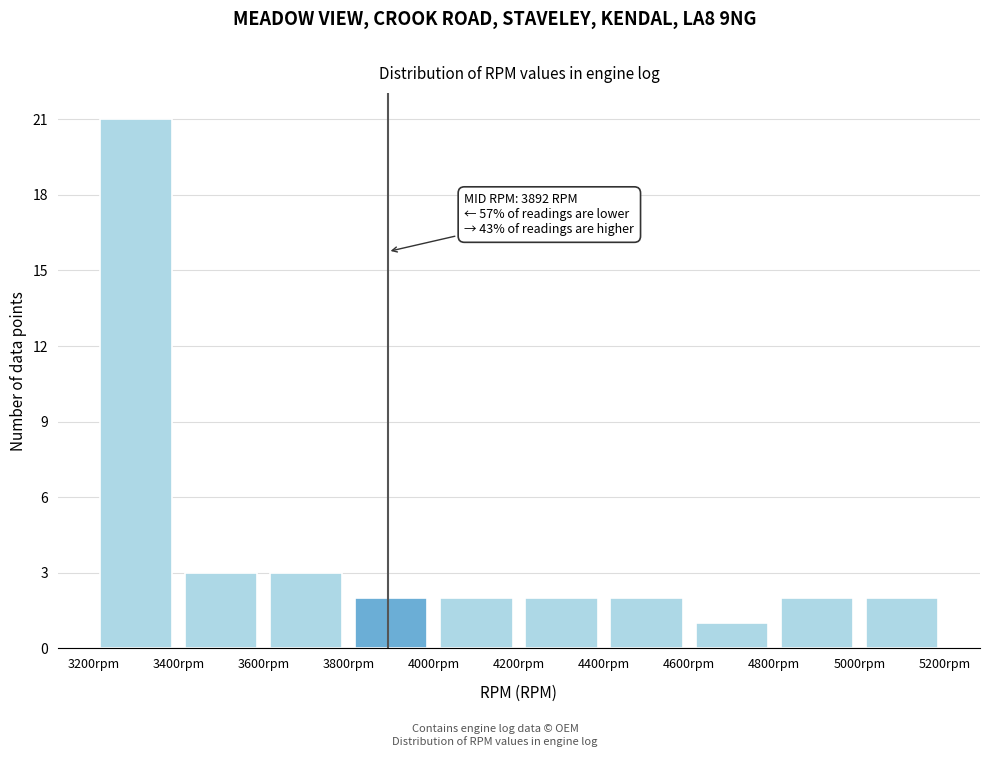

Which range on the x-axis has the tallest bar?

3200 to 3400